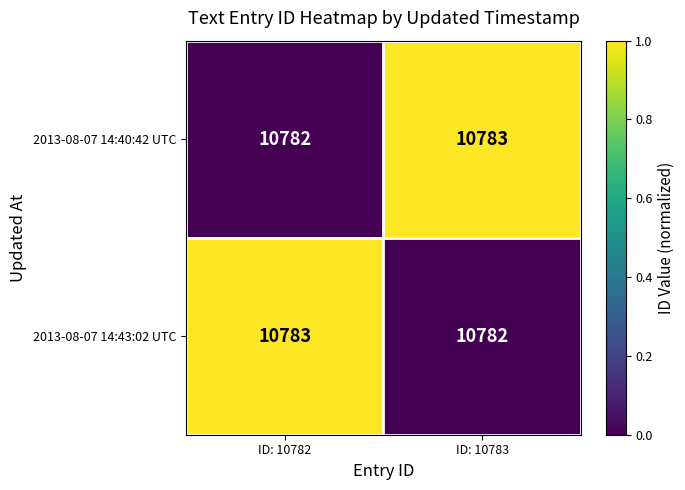

At ID: 10782, list the series in order from largest to smallest.

2013-08-07 14:43:02 UTC, 2013-08-07 14:40:42 UTC